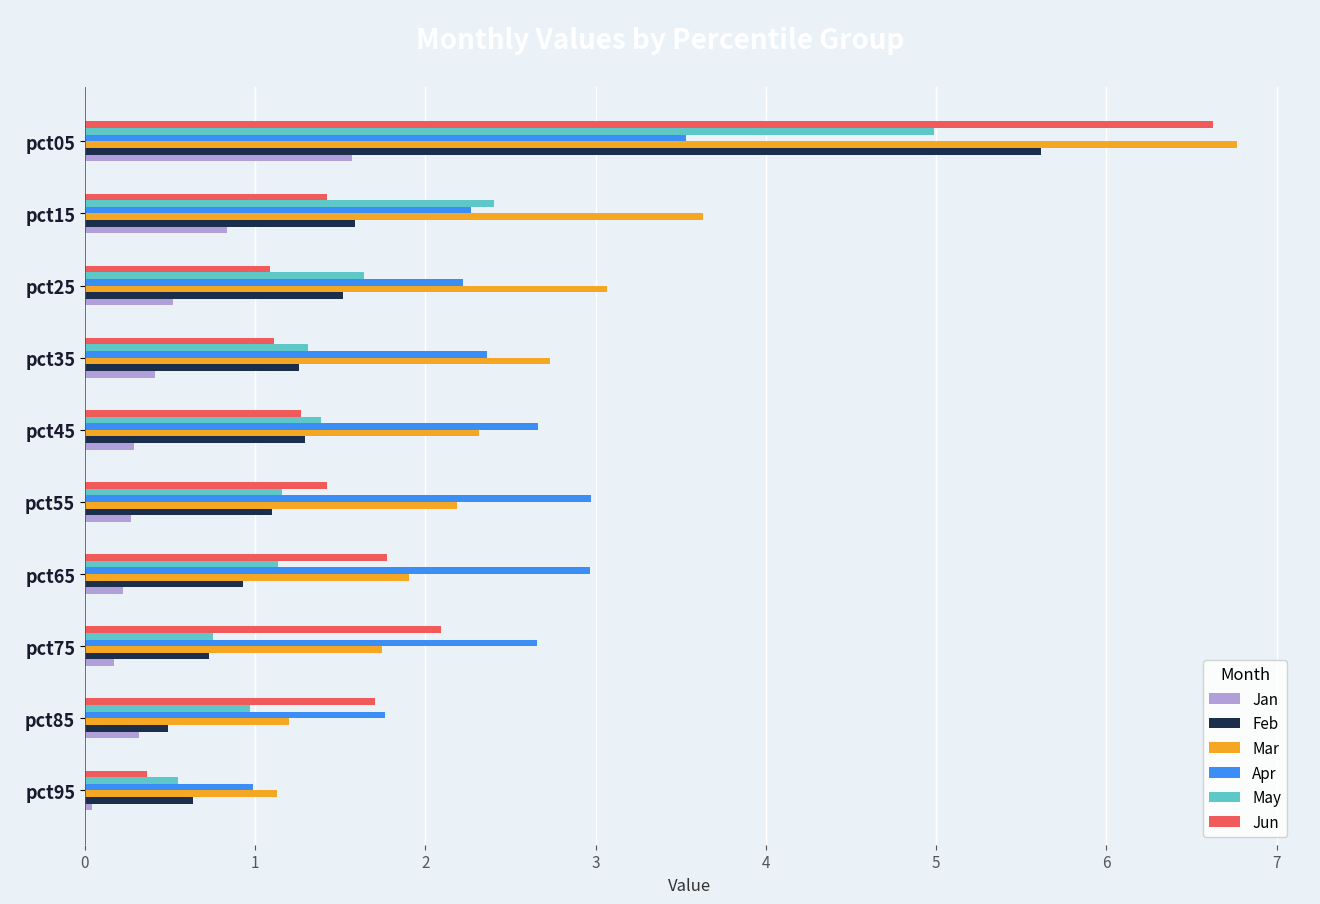

Which series has the largest total across all categories?

Mar